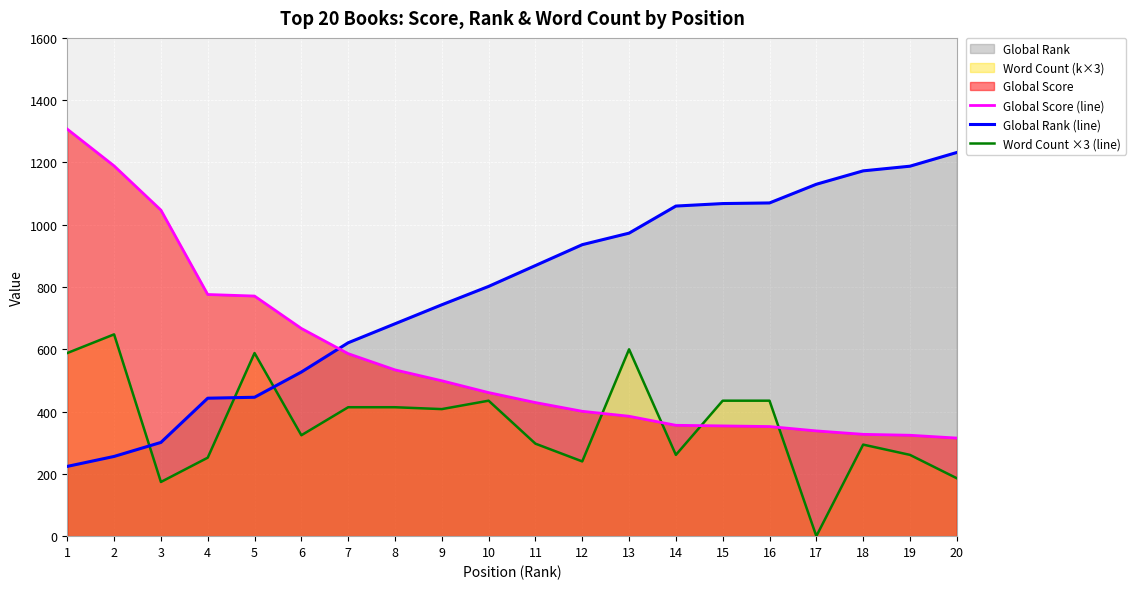

What is the sum of all Global Rank (line) values?

15744